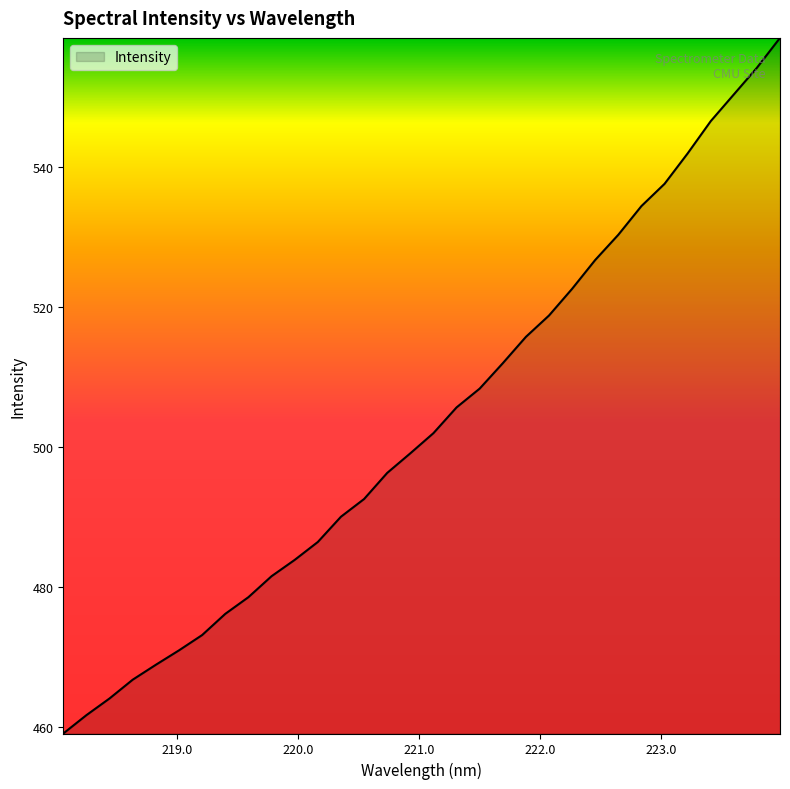

What is the maximum value shown in the chart?

558.4